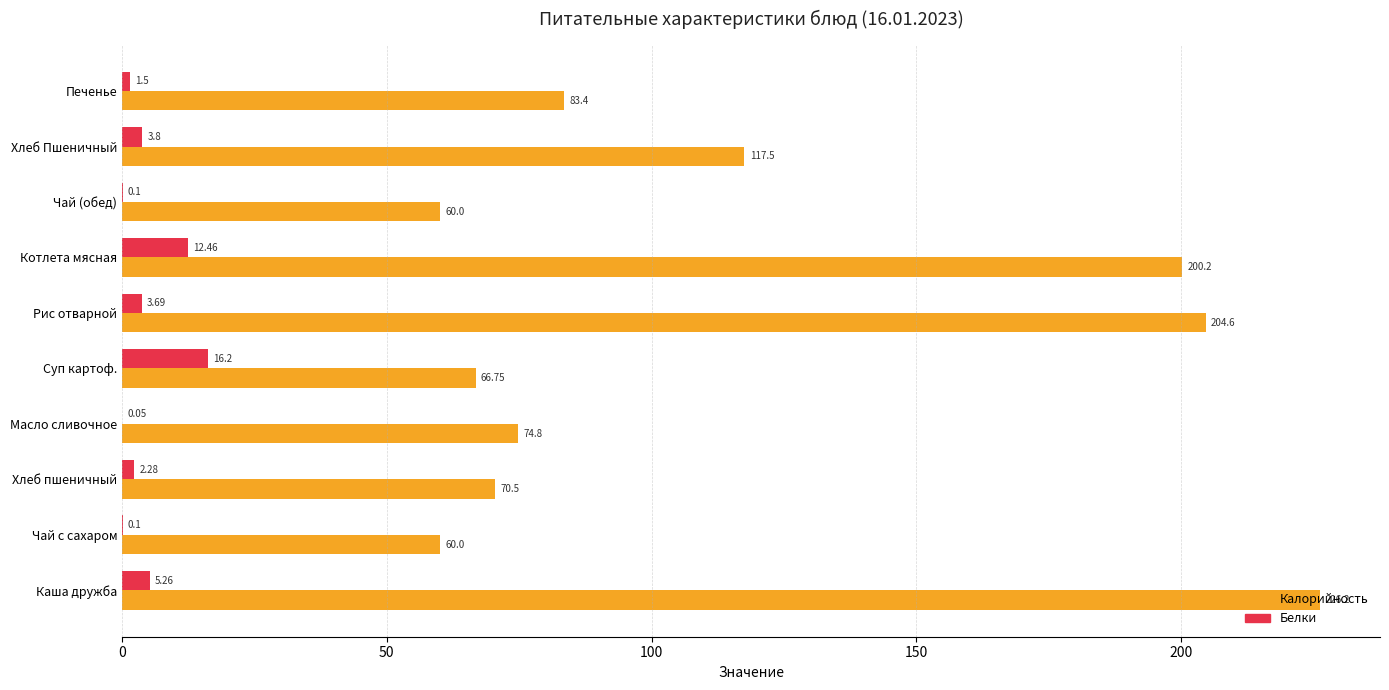

Between Котлета мясная and Печенье, which series saw the biggest shift?

Калорийность